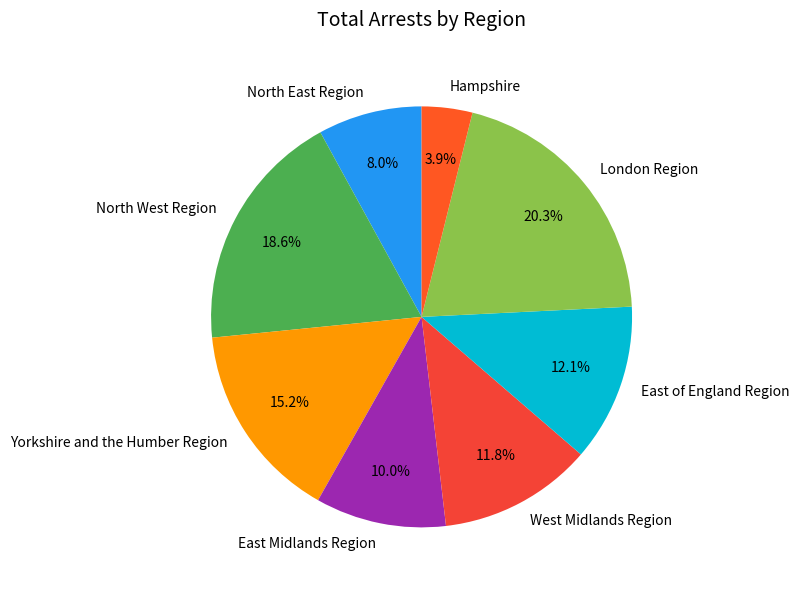

Between North East Region and East Midlands Region, which is larger?

East Midlands Region